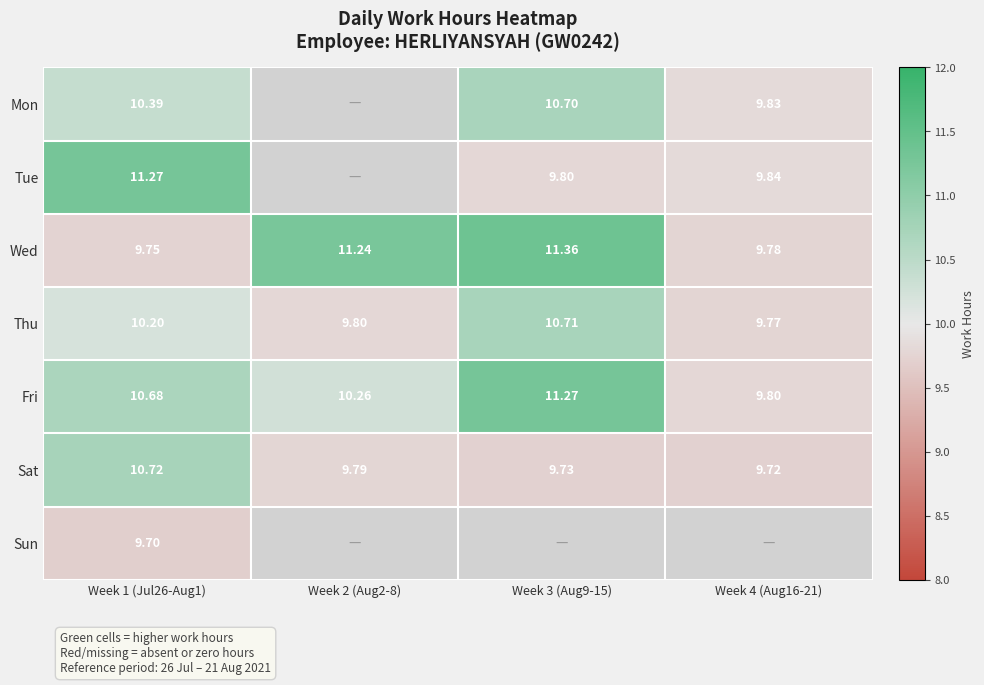

Is the value of Thu at Week 1 (Jul26-Aug1) greater than the value of Fri at Week 2 (Aug2-8)?

No